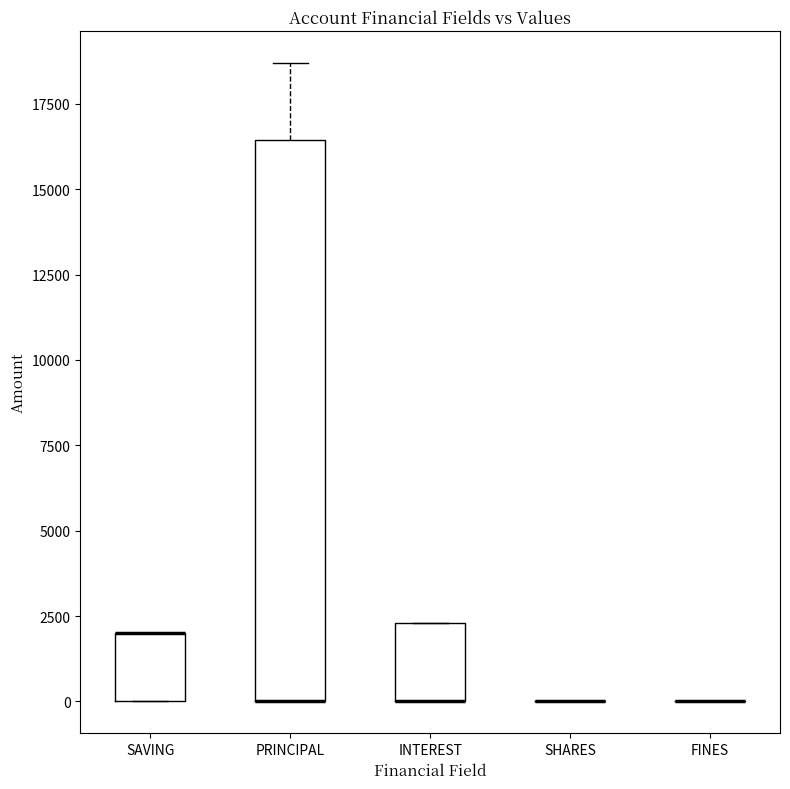

Reading left to right, transcribe this box plot: for each box, give where its median line is, the range the box spans, and where its two whiskers end, as read against the y-axis. The values are not printed on the chart, so give them approximately, as read against the axis.

SAVING: median 2000 (drawn on the box's upper edge), box 0 to 2000, whiskers 0 to 2000
PRINCIPAL: median 0 (drawn on the box's lower edge), box 0 to 16500, whiskers 0 to 18500
INTEREST: median 0 (drawn on the box's lower edge), box 0 to 2500, whiskers 0 to 2500
SHARES: box collapsed to a line at 0, whiskers 0 to 0
FINES: box collapsed to a line at 0, whiskers 0 to 0